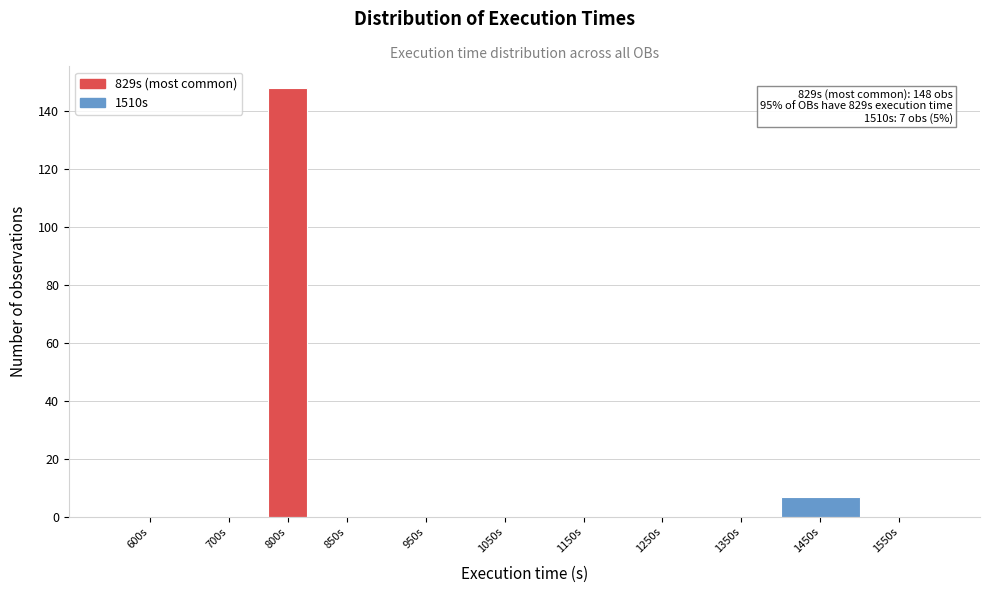

Reading right to left, extract all data points from this chart.

1550s=0	1450s=7	1350s=0	1250s=0	1150s=0	1050s=0	950s=0	850s=0	800s=148	700s=0	600s=0